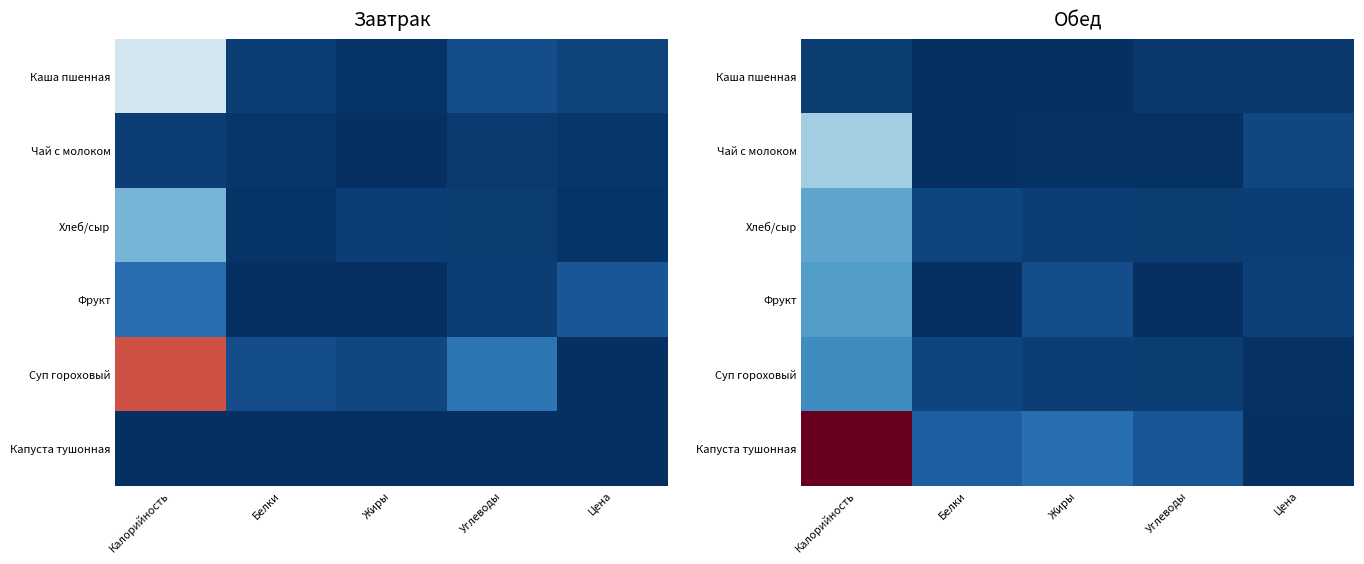

At which category is the sum across all series the highest?

Калорийность